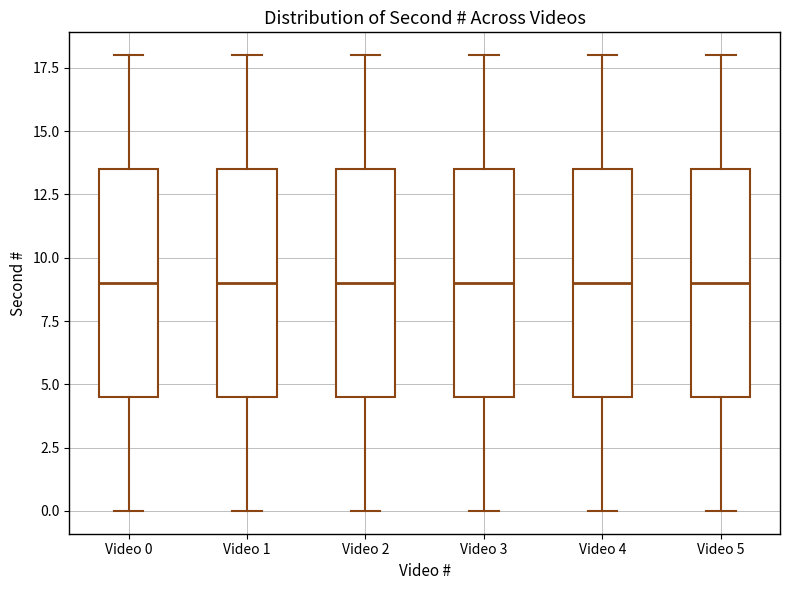

Reading left to right, read every box against the y-axis: the position of its median line, the range the box covers, and the ends of its whiskers. The values are not printed on the chart, so give them approximately, as read against the axis.

Video 0: median 9.0, box 4.5 to 13.5, whiskers 0.0 to 18.0
Video 1: median 9.0, box 4.5 to 13.5, whiskers 0.0 to 18.0
Video 2: median 9.0, box 4.5 to 13.5, whiskers 0.0 to 18.0
Video 3: median 9.0, box 4.5 to 13.5, whiskers 0.0 to 18.0
Video 4: median 9.0, box 4.5 to 13.5, whiskers 0.0 to 18.0
Video 5: median 9.0, box 4.5 to 13.5, whiskers 0.0 to 18.0